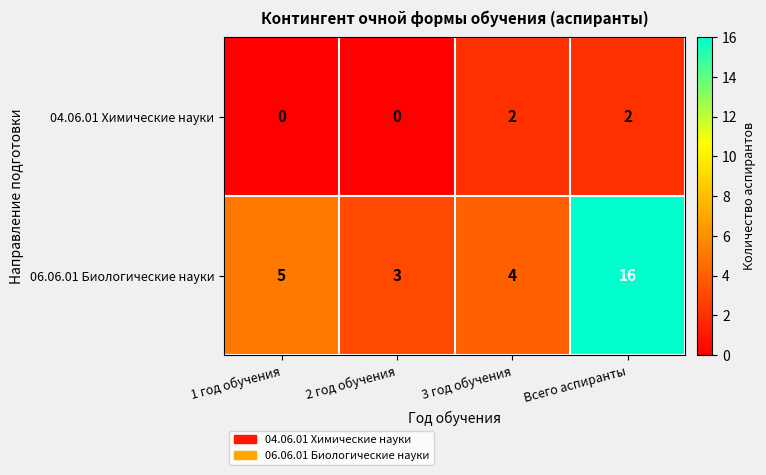

Reading left to right, list all the values displayed in this chart.

04.06.01 Химические науки: 1 год обучения=0	2 год обучения=0	3 год обучения=2	Всего аспиранты=2
06.06.01 Биологические науки: 1 год обучения=5	2 год обучения=3	3 год обучения=4	Всего аспиранты=16